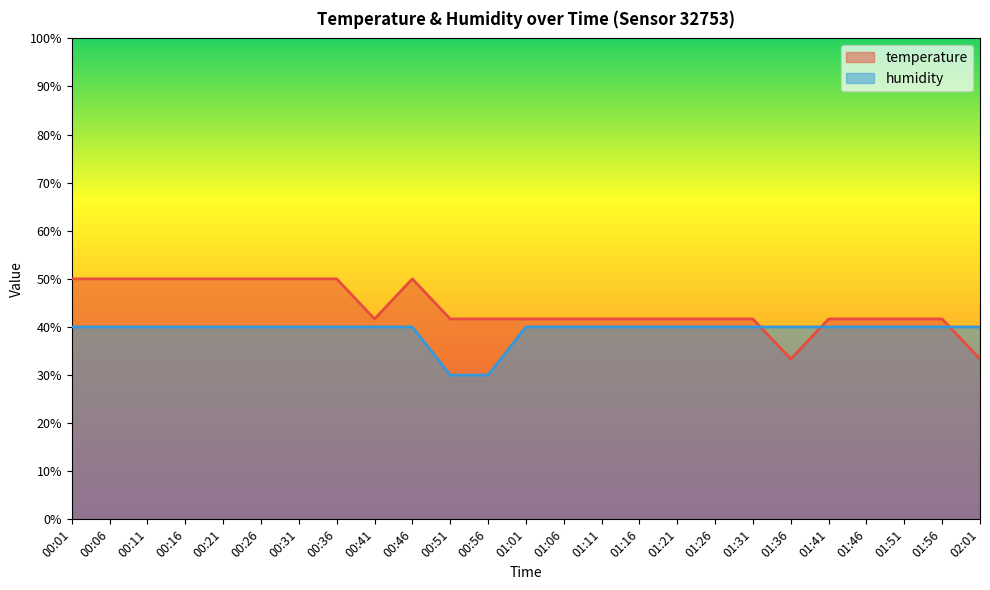

At which category does the chart reach its peak across all series?

00:01